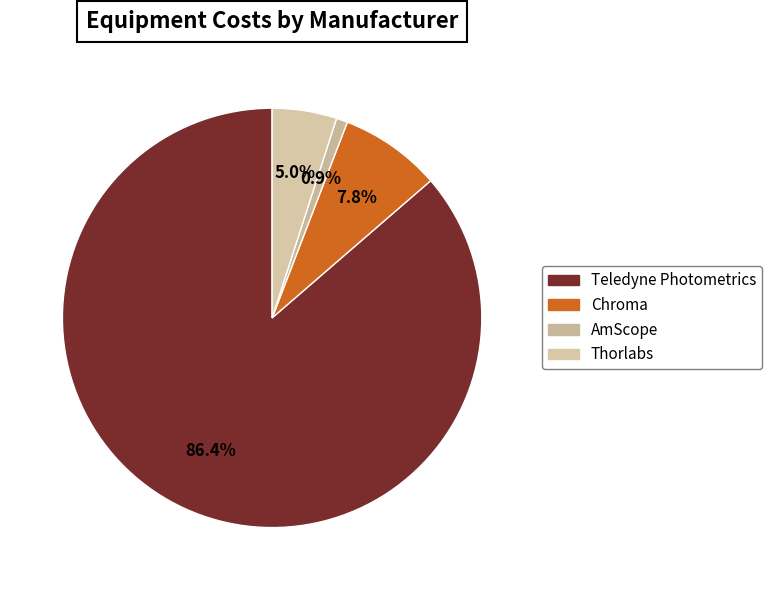

Is Chroma the majority of the pie?

No